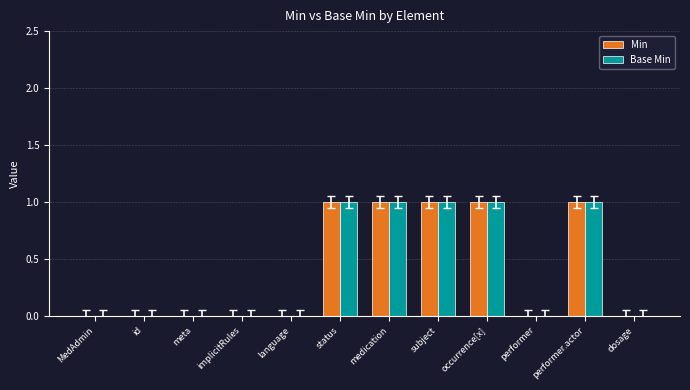

Does the chart contain stacked bars?

No